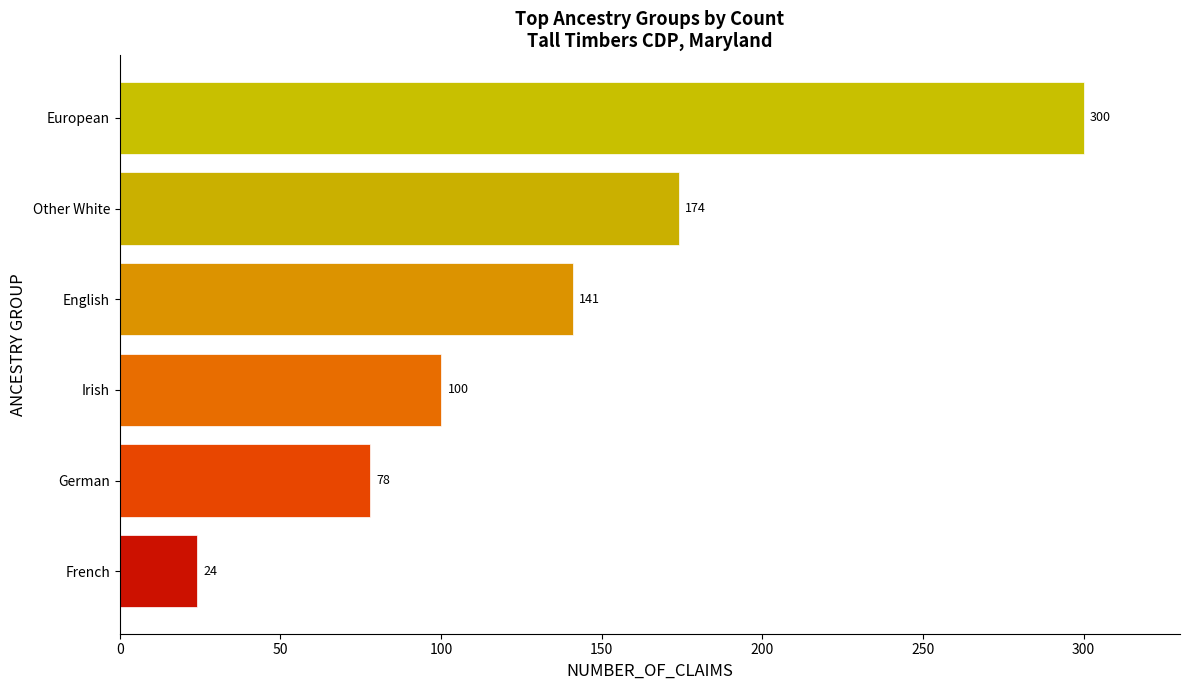

True or false: the data shows 141 at English.

True